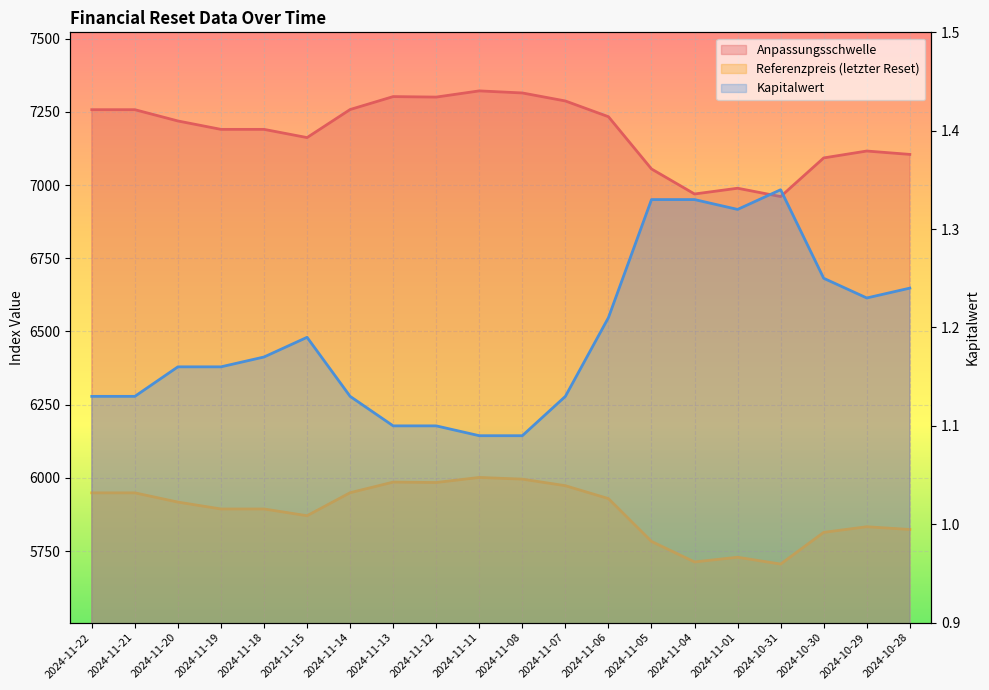

True or false: Anpassungsschwelle has more than 2 interior local peaks.

True